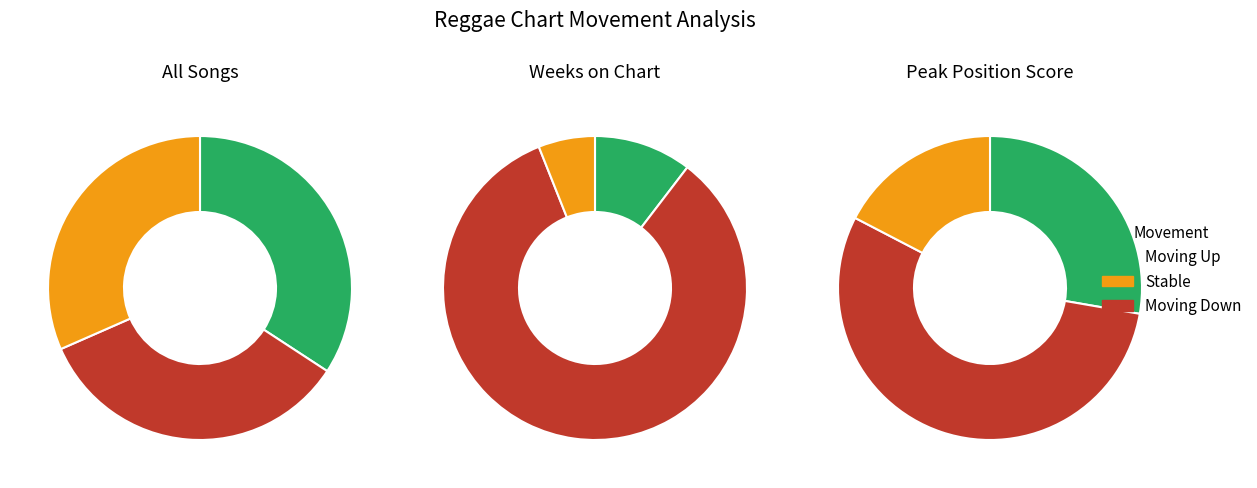

To the nearest percent, what is the difference between the largest and smallest slice percentages?

3%